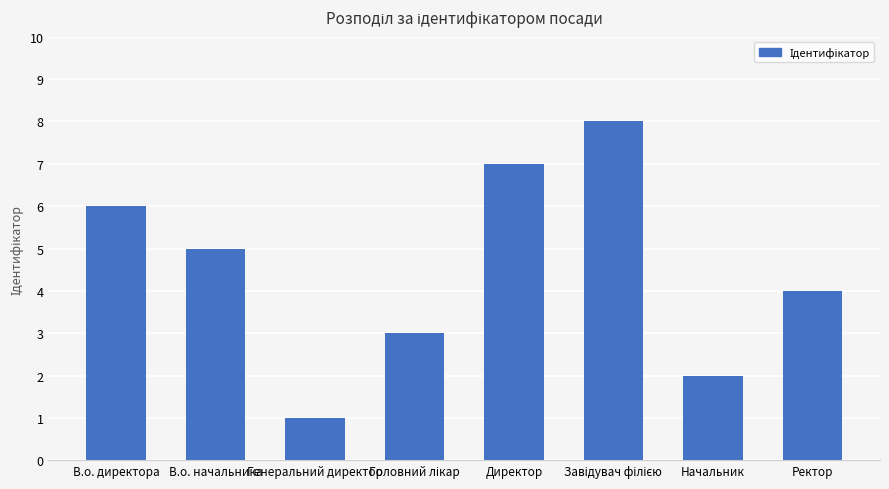

What is the difference between the second highest and second lowest values?

5